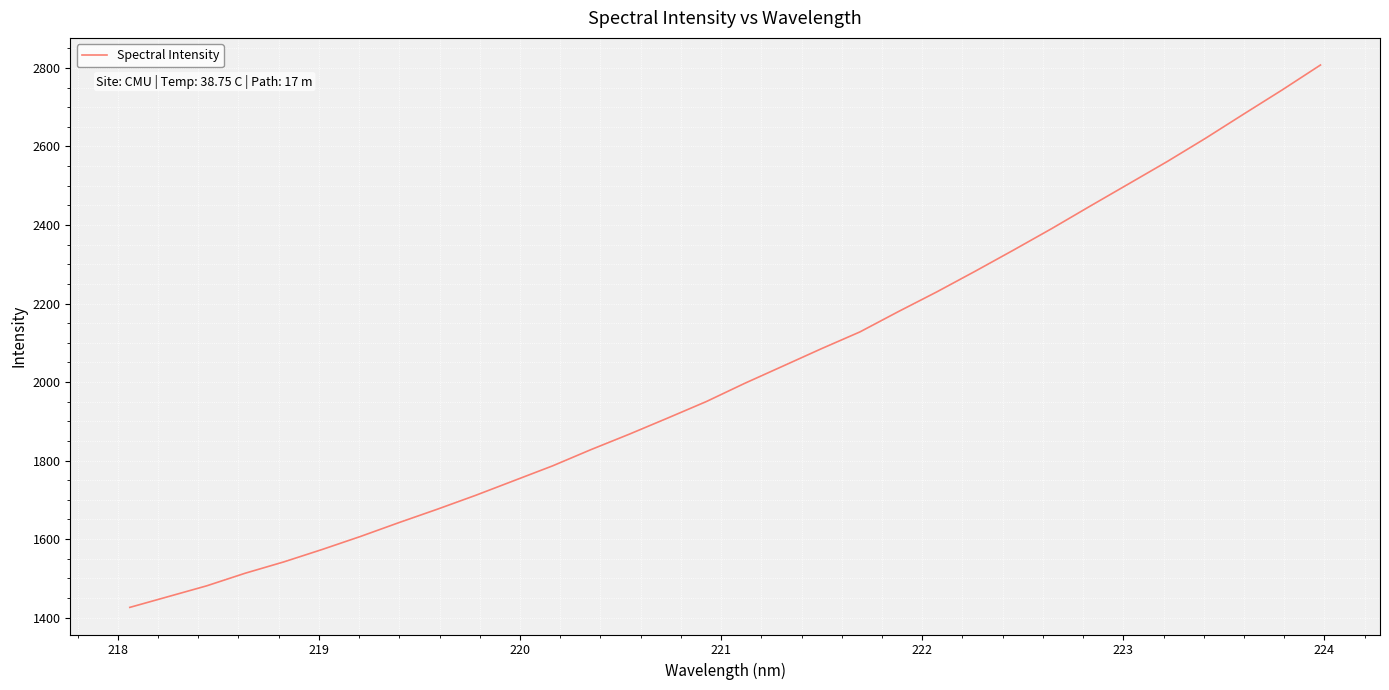

What is the maximum value shown in the chart?

2807.5